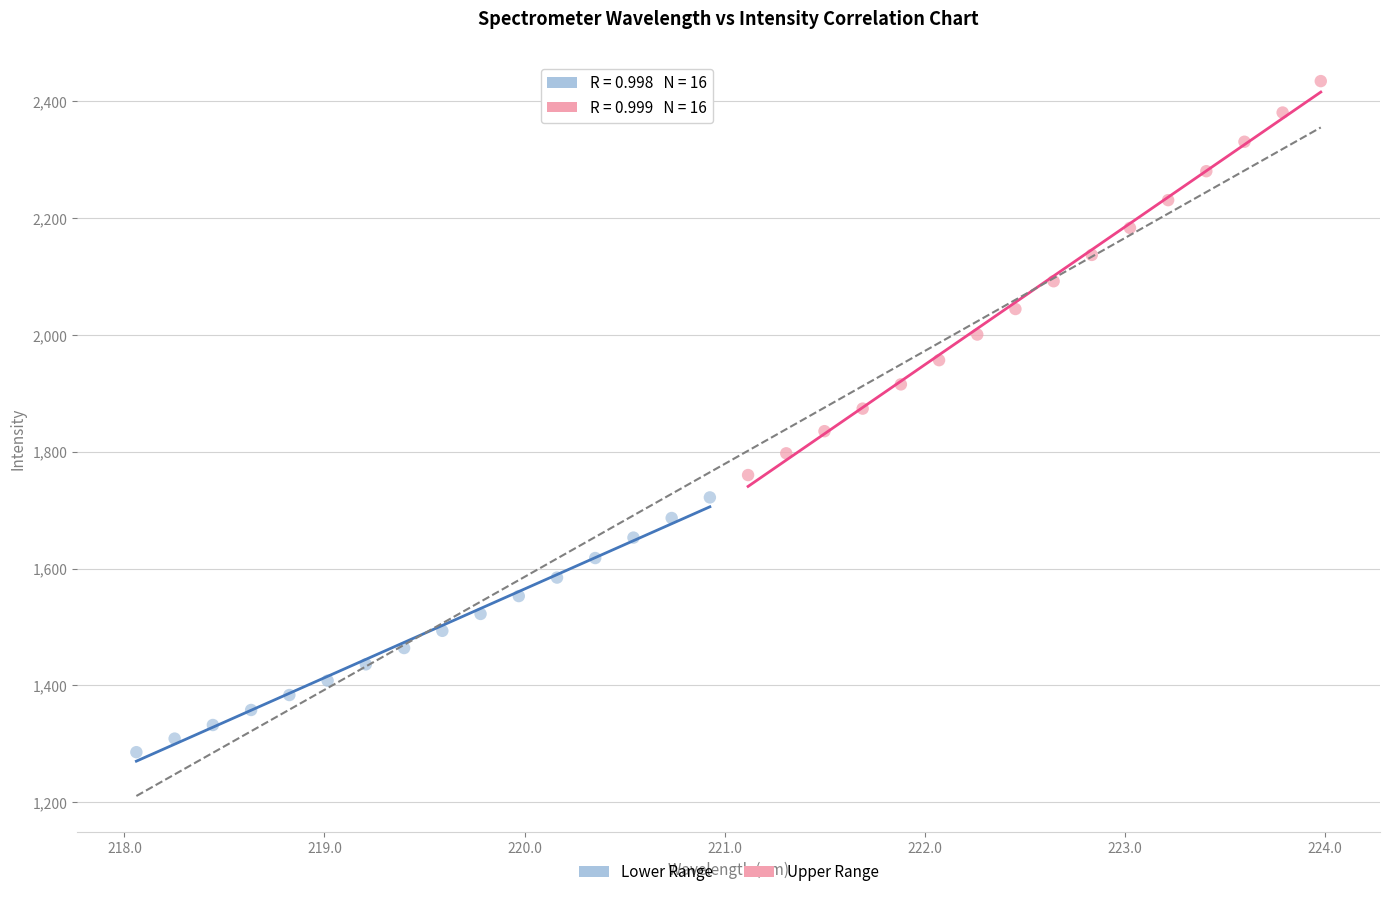

Which series has the widest spread of Y values?

Upper Range